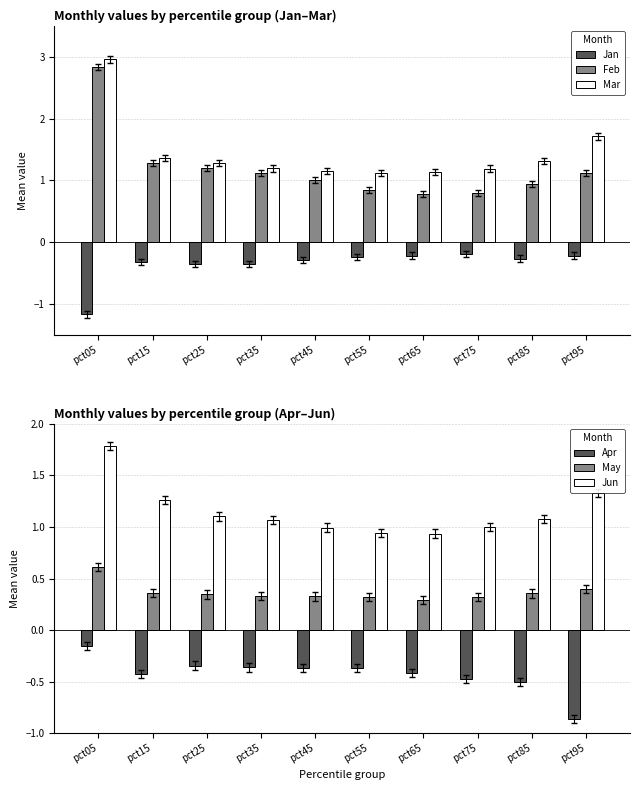

What is the spread (max minus min) of values at pct15?

1.8